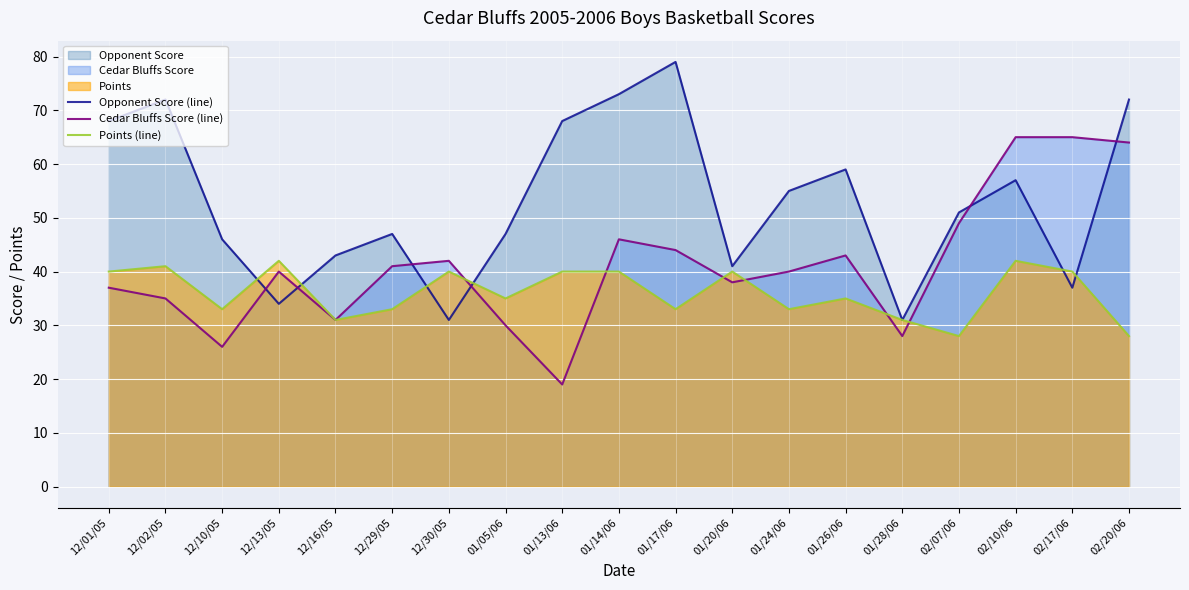

Rank the series at 02/07/06 from lowest to highest value.

Points (line), Cedar Bluffs Score (line), Opponent Score (line)